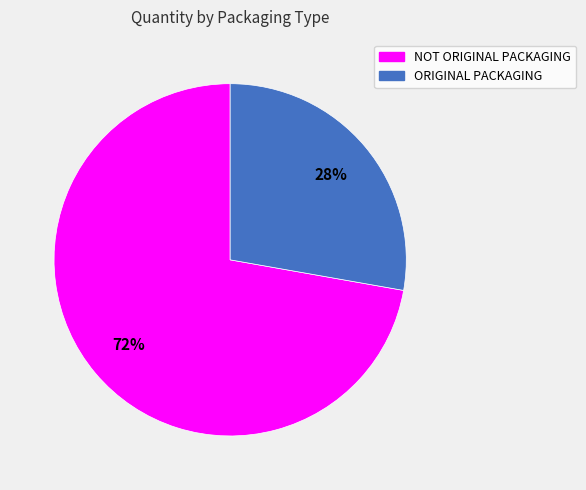

Approximately how many times larger is the value at ORIGINAL PACKAGING compared to NOT ORIGINAL PACKAGING?

0.4